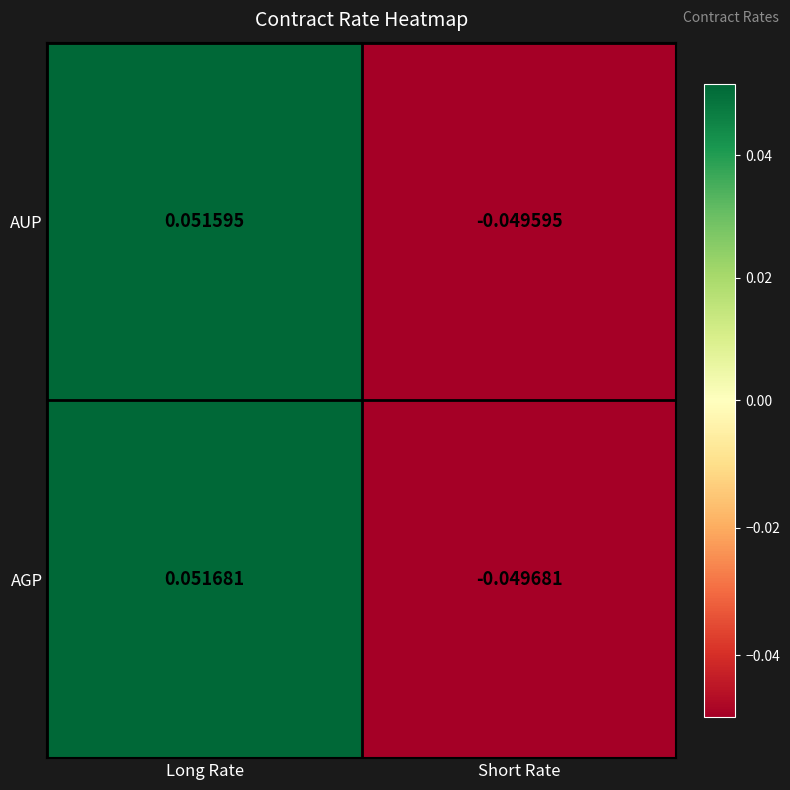

What is the total value across all series at Short Rate?

-0.1